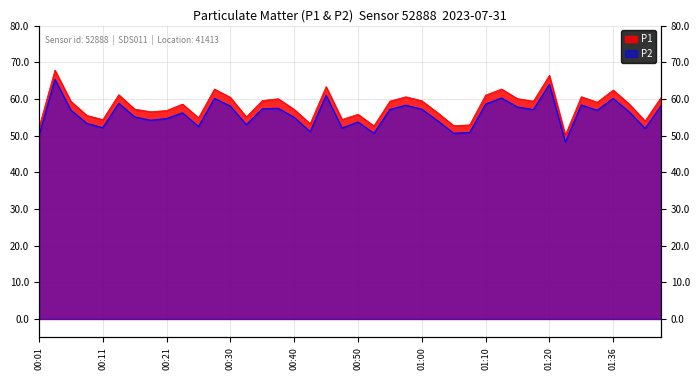

Which category has the highest value in the P2 series?

00:03